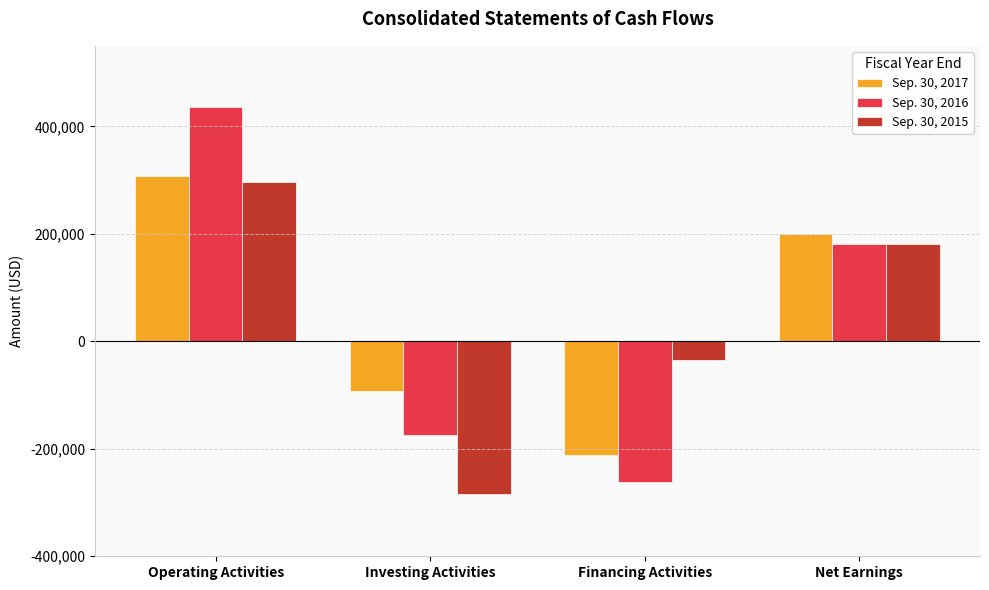

How many bars are there in total?

12